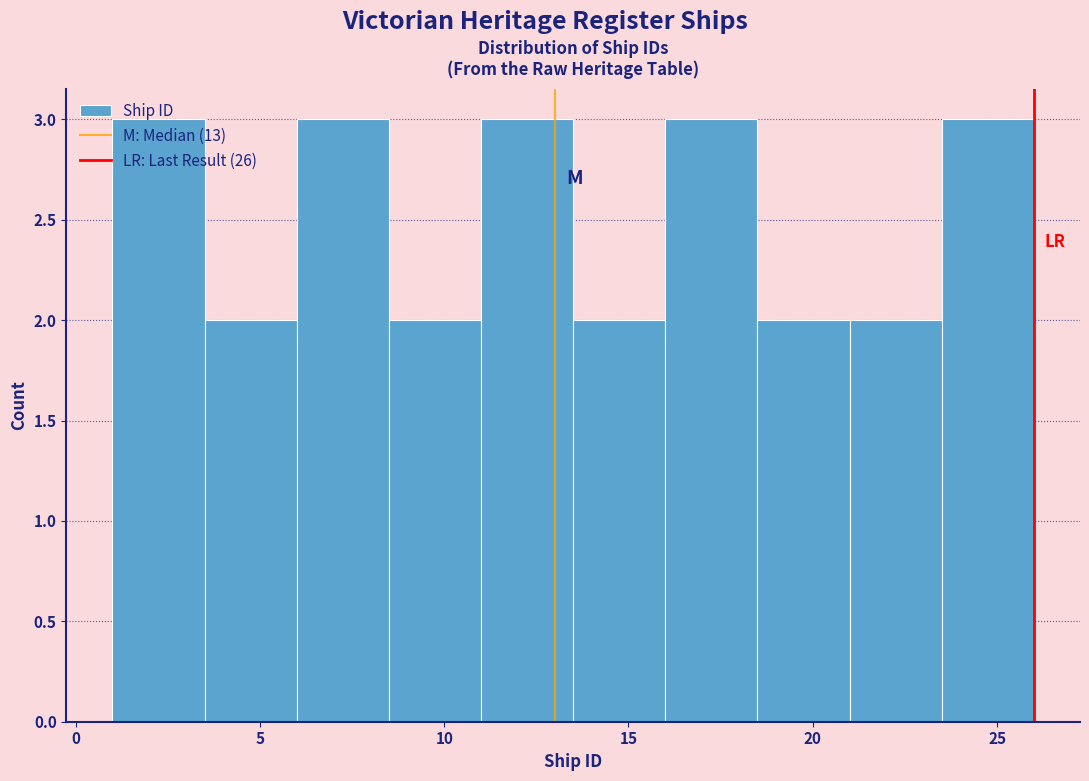

Reading left to right, list every bar in this chart as the range it spans on the x-axis followed by its height. The values are not printed on the chart, so give them approximately, as read against the axis.

1.0 to 3.5: 3
3.5 to 6.0: 2
6.0 to 8.5: 3
8.5 to 11.0: 2
11.0 to 13.5: 3
13.5 to 16.0: 2
16.0 to 18.5: 3
18.5 to 21.0: 2
21.0 to 23.5: 2
23.5 to 26.0: 3